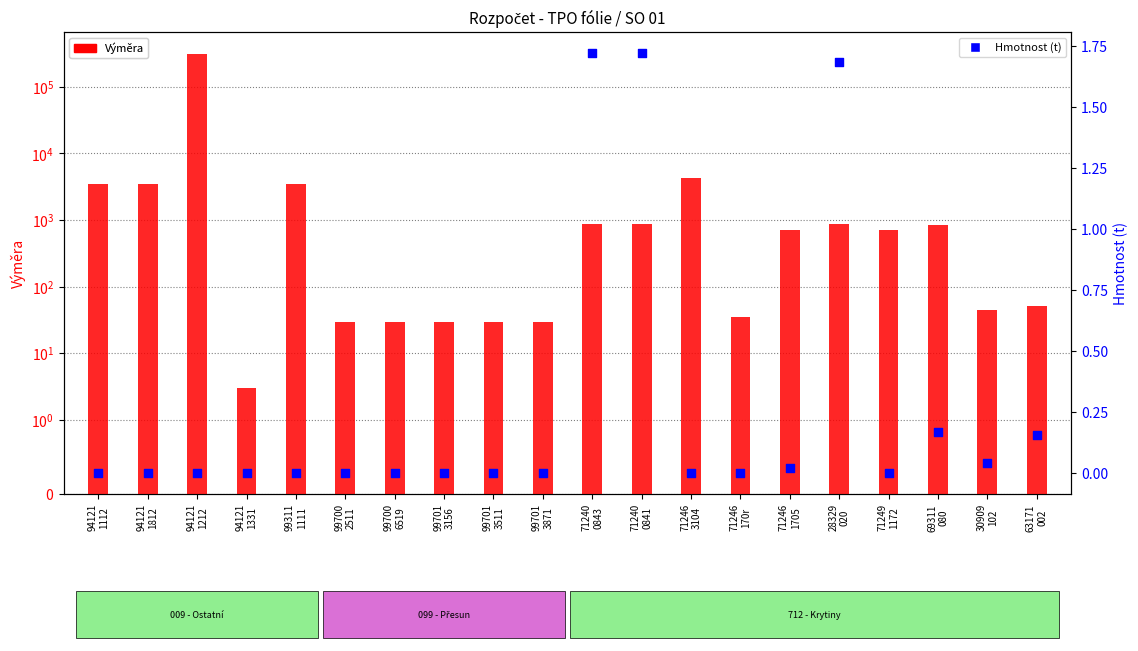

Is the value of Hmotnost (t) at 71240
0843 greater than the value of Výměra at 71246
1705?

No